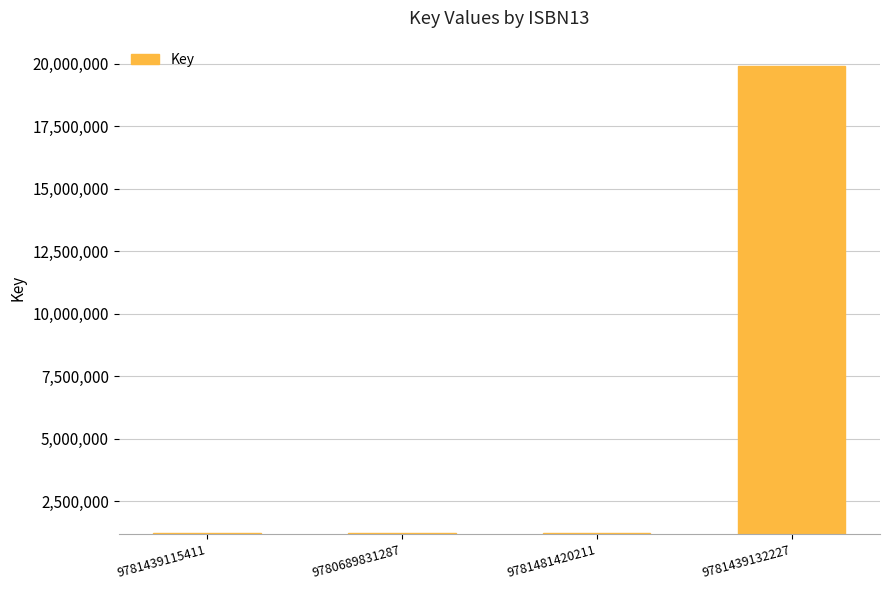

Reading right to left, what are all the values shown in this chart?

19928015	1250524	1250524	1250524